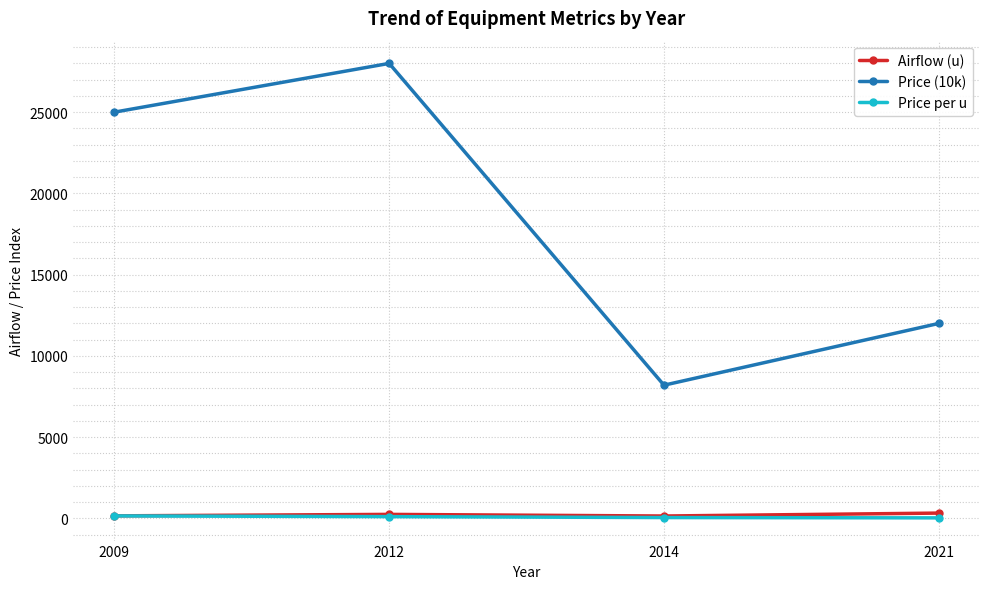

At how many categories does at least one series exceed 10681?

3